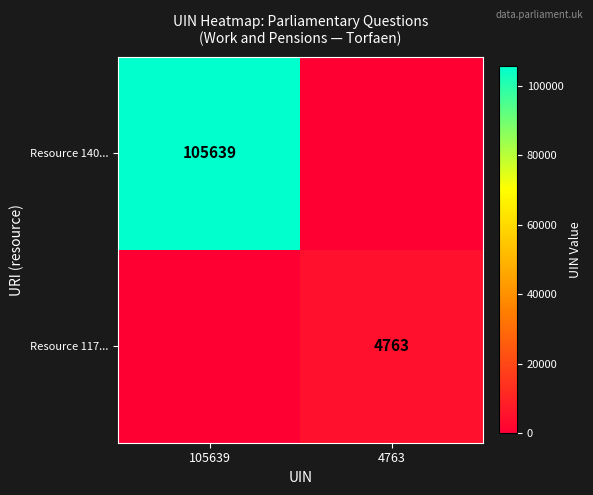

The value of Resource 117... at 4763 is 4763. True or false?

True